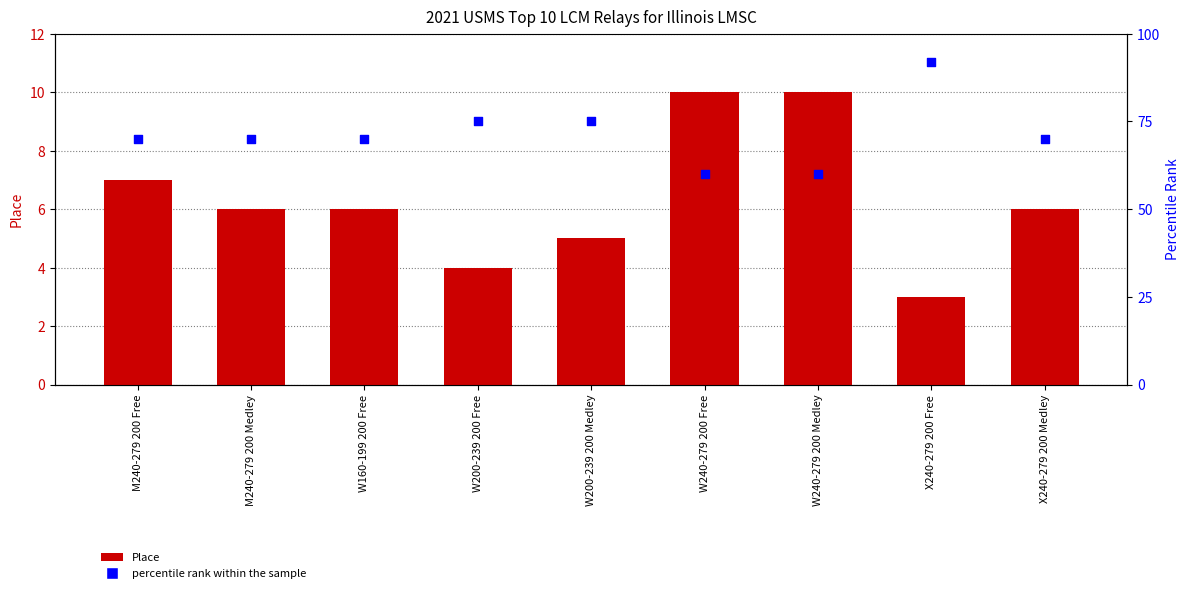

At how many categories does at least one series exceed 84?

1